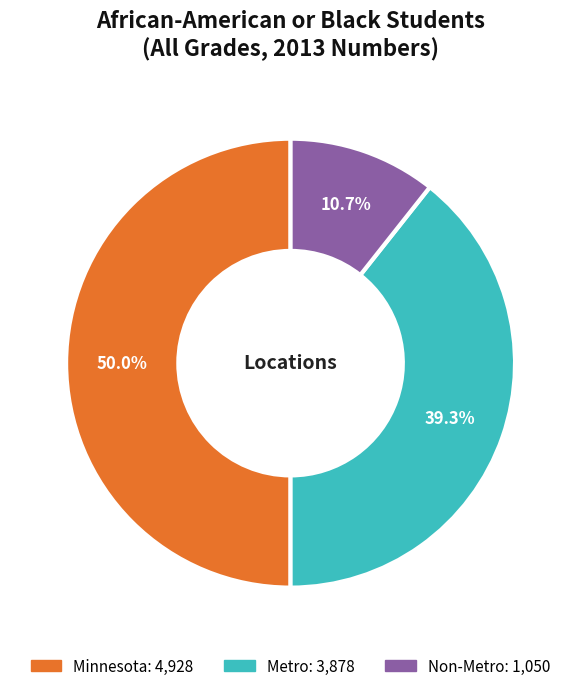

To the nearest percent, what portion does Metro represent?

39%